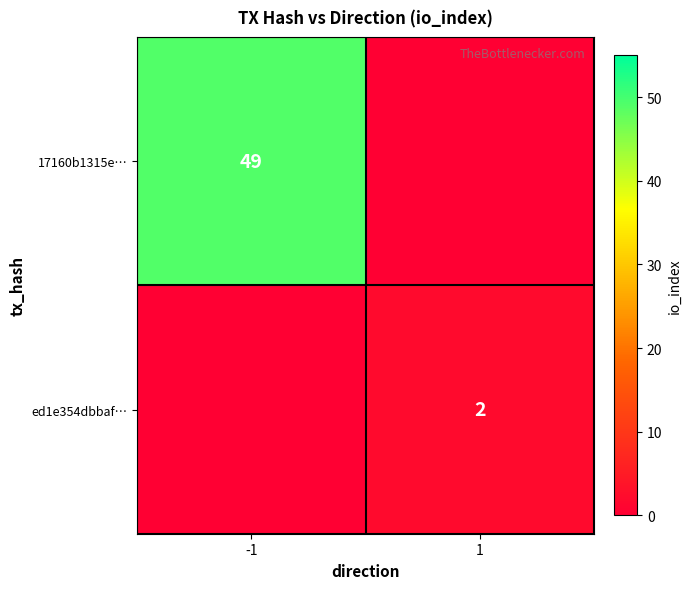

Is the value of 17160b1315e… at -1 greater than the value of ed1e354dbbaf… at 1?

Yes